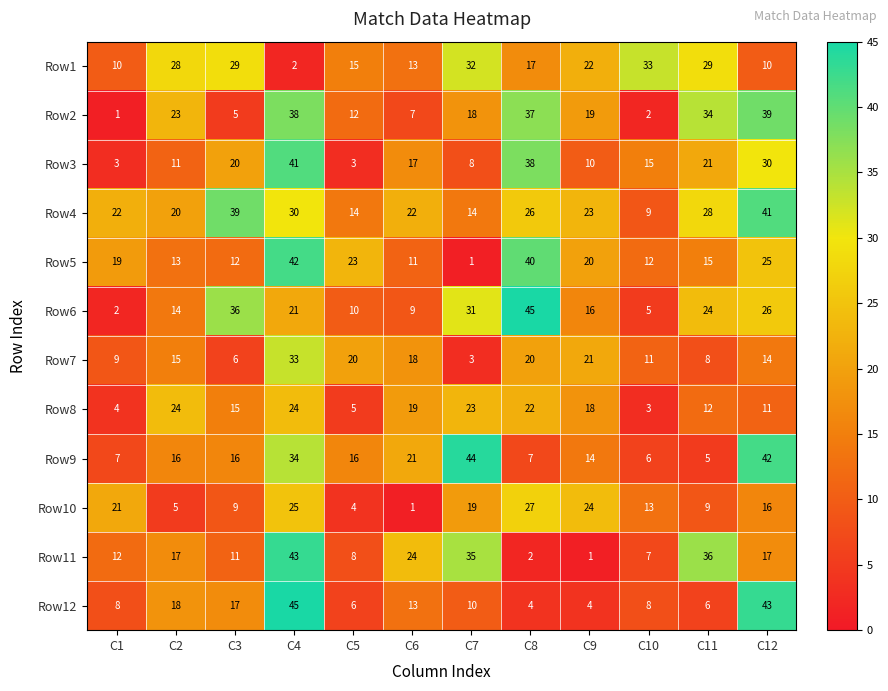

What is the smallest value displayed?

1